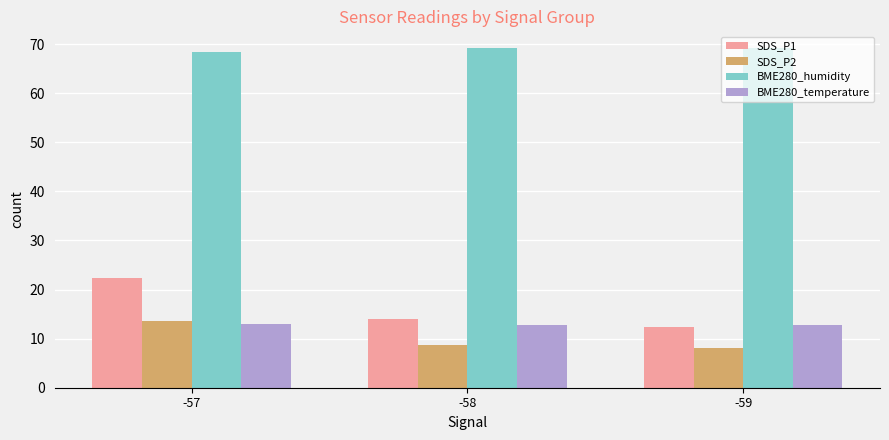

What is the spread (max minus min) of values at -58?

60.4